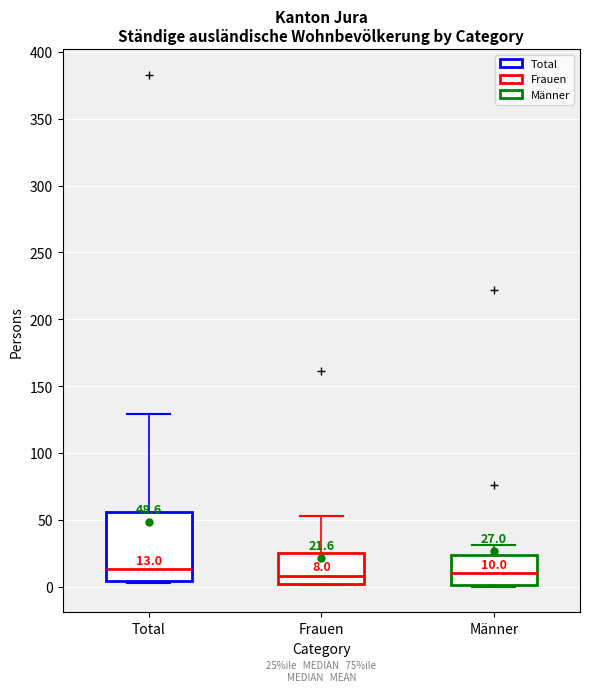

Which box is the tallest, from its lower edge to its upper edge?

Total